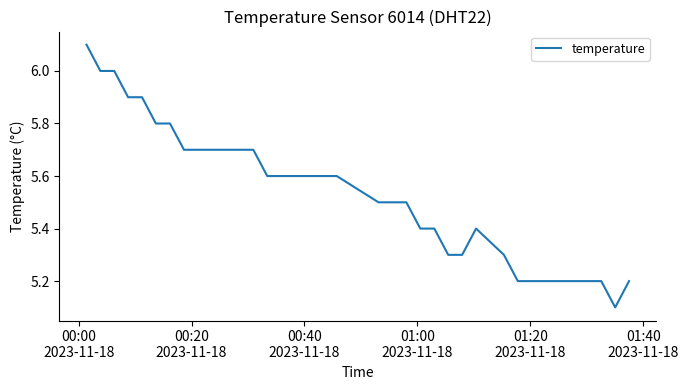

What is the greatest value displayed?

6.1